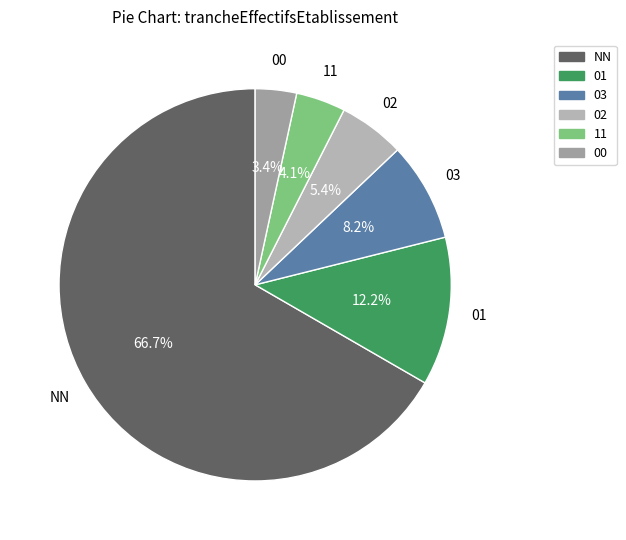

What percentage is the 11 slice, to the nearest percent?

4%